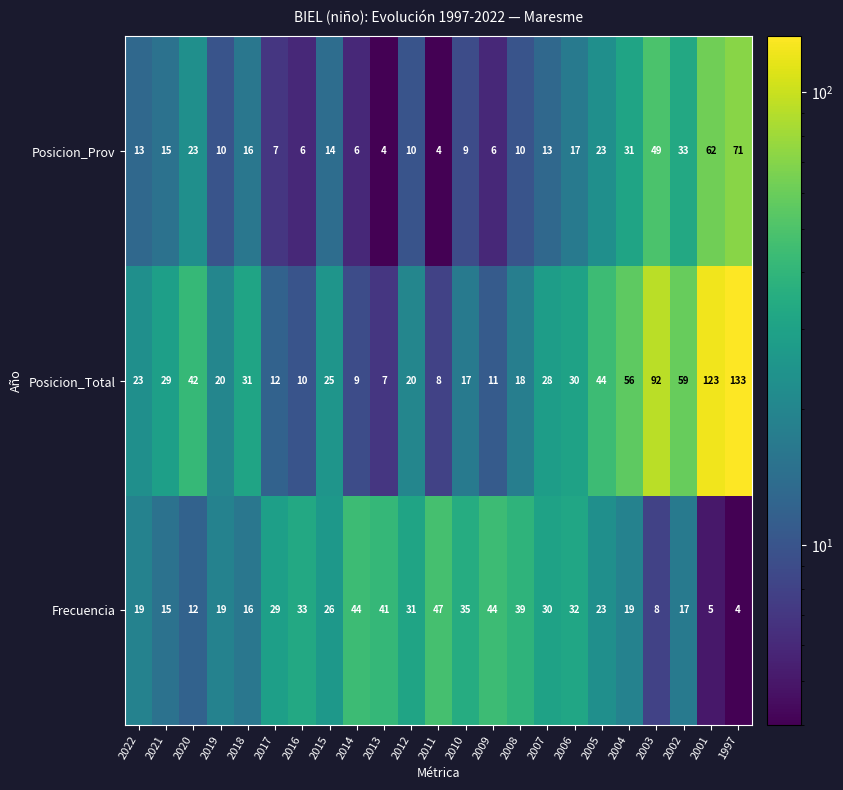

Is it true that Posicion_Total equals 133 at 1997?

True